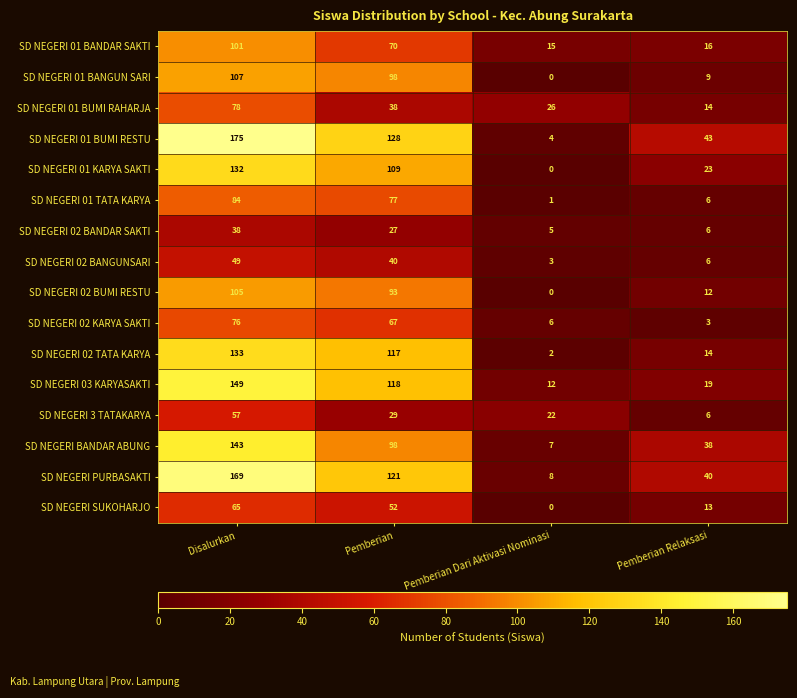

At which category is the sum across all series the highest?

Disalurkan